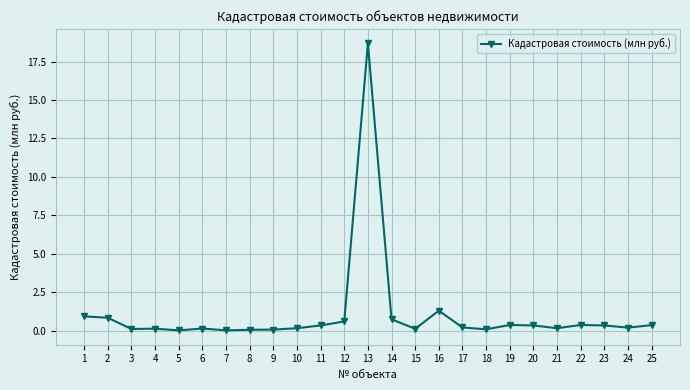

Which label corresponds to the largest value in the chart?

13